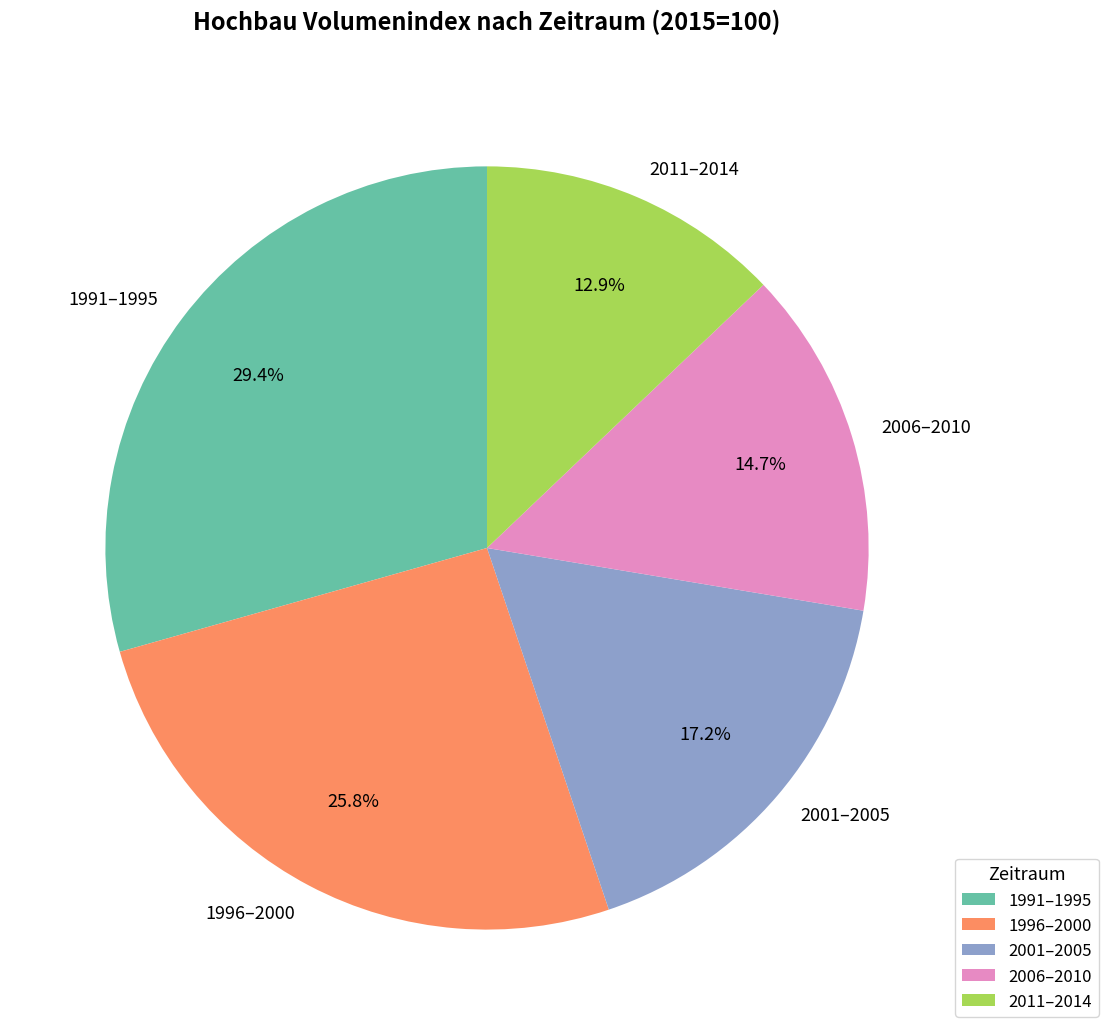

Is 2001–2005 the majority of the pie?

No